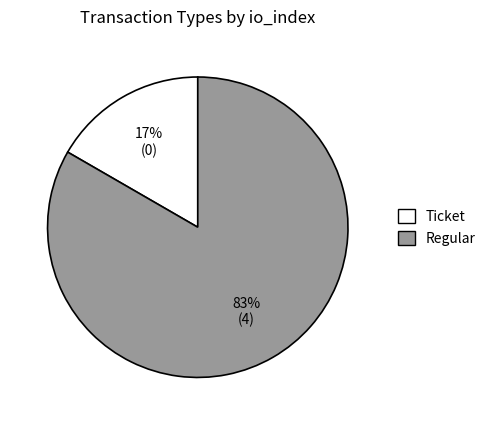

To the nearest percent, what percentage of the pie is Regular?

83%